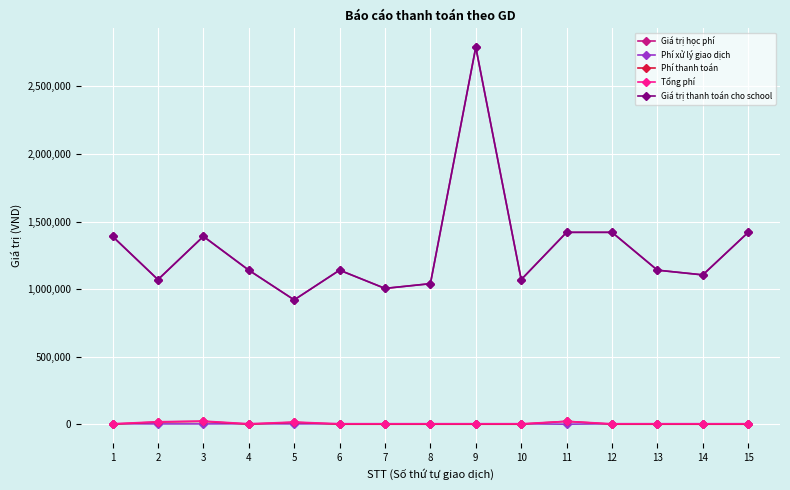

Rank the series at 2 from lowest to highest value.

Phí xử lý giao dịch, Phí thanh toán, Tổng phí, Giá trị học phí, Giá trị thanh toán cho school